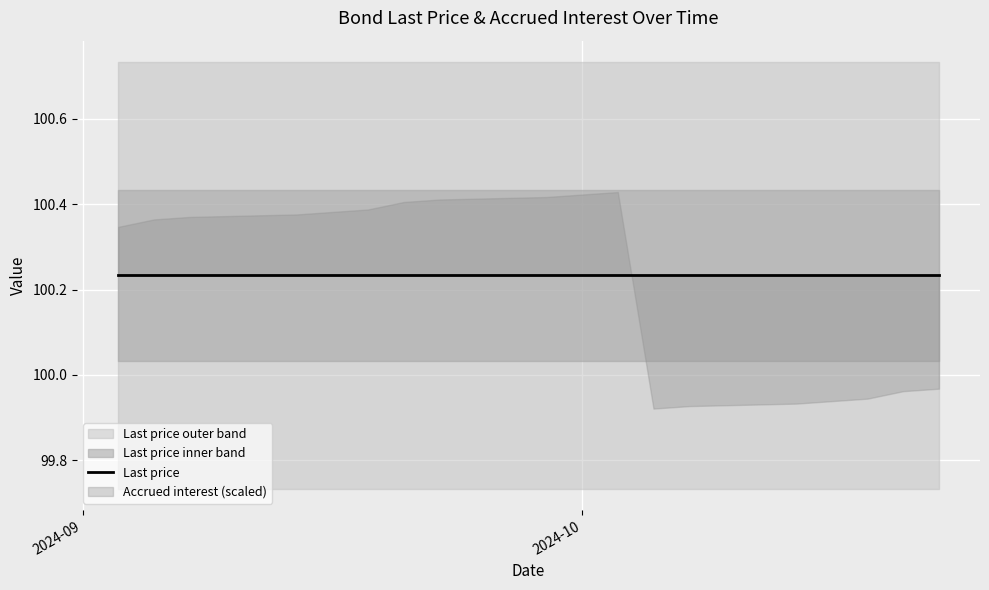

What is the sum of all Accrued interest values?

16.7